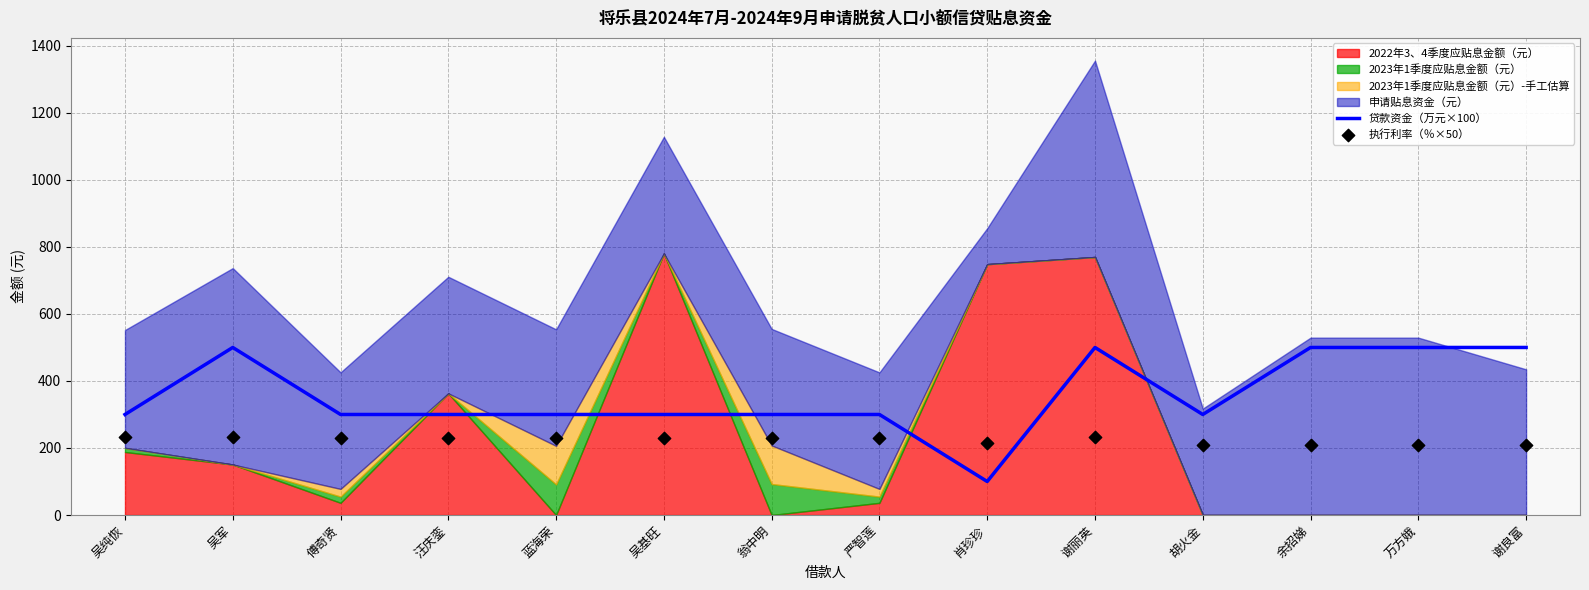

Which series has the largest total across all categories?

贷款资金（万元×100）